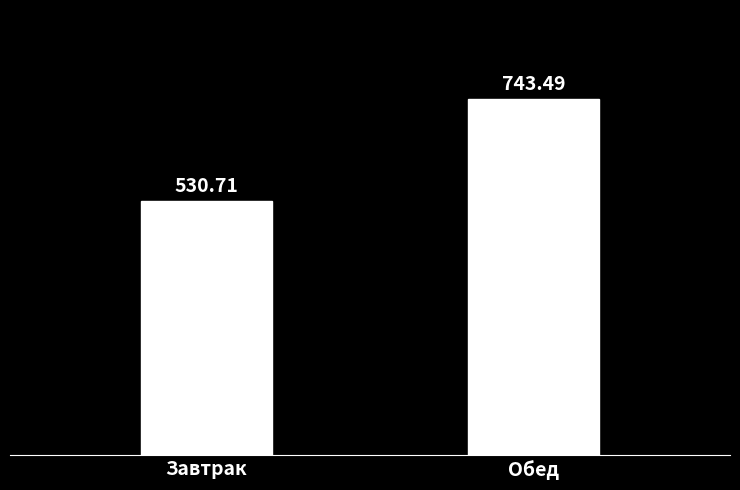

What is the label of the 2nd bar from the left?

Обед